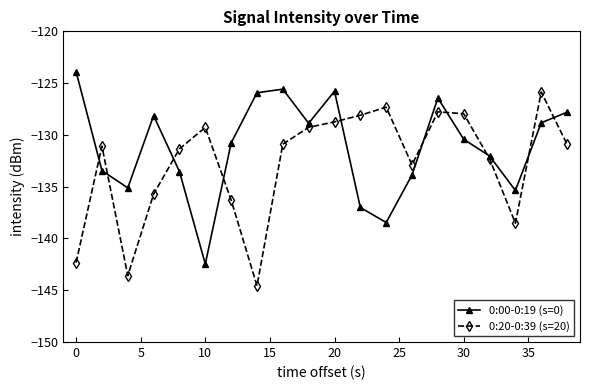

What is the average value of the 0:20-0:39 (s=20) series?

-132.7